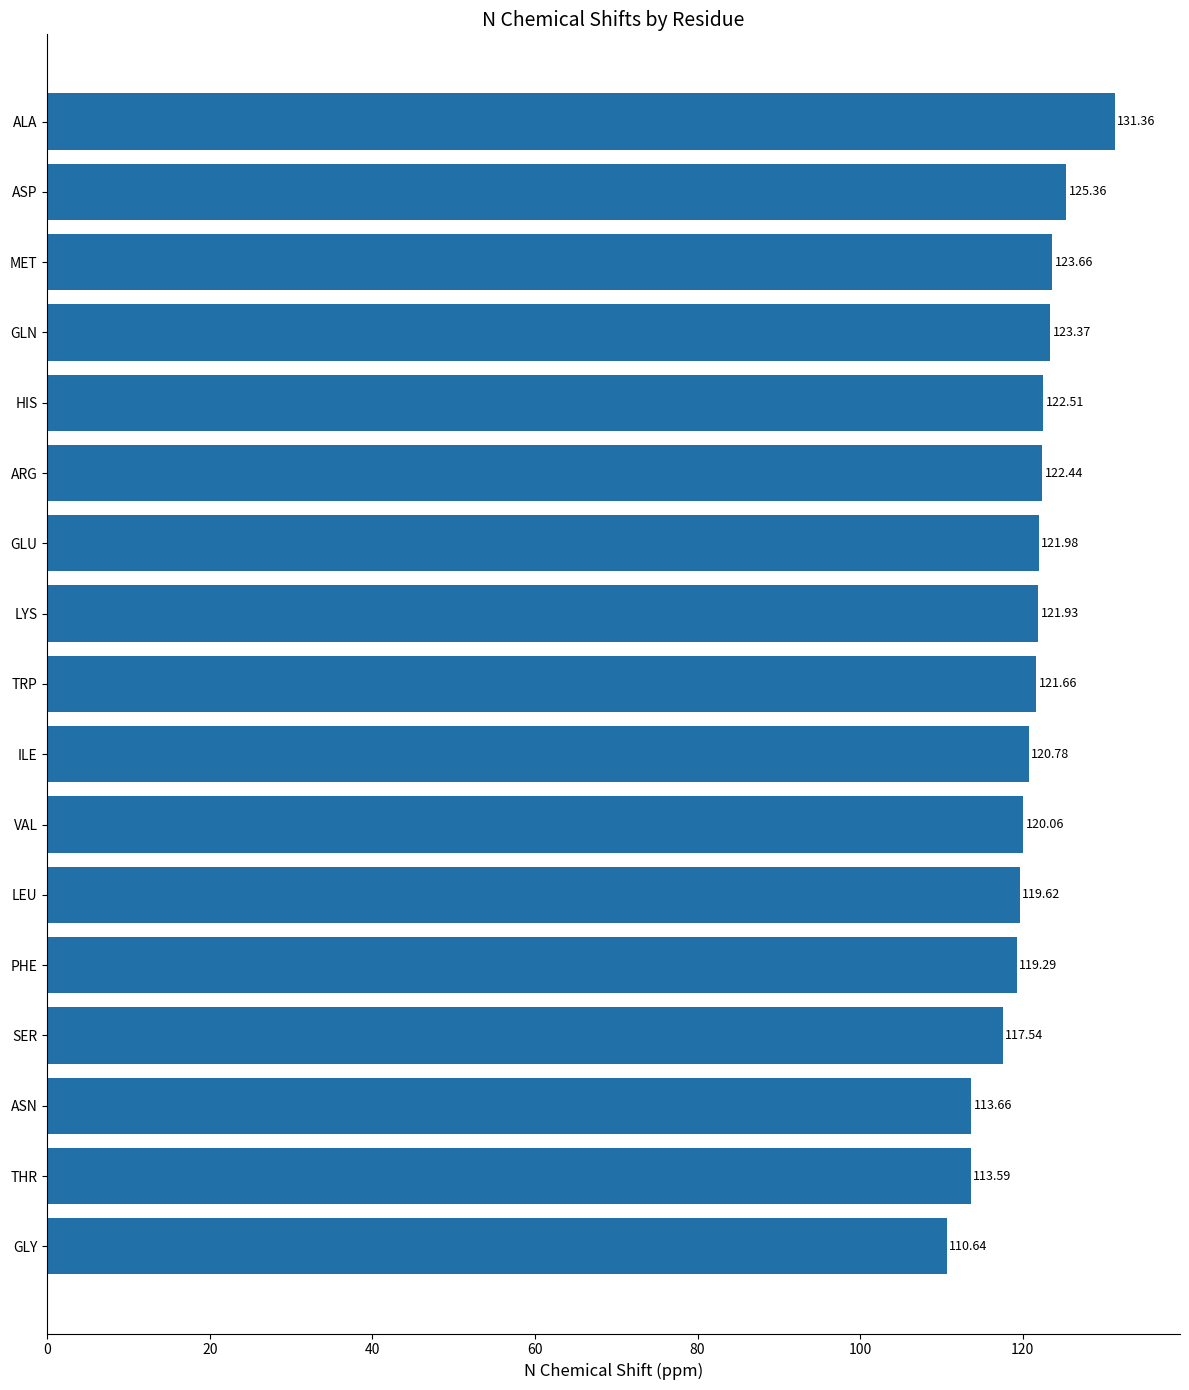

What is the difference between the maximum and minimum values?

20.7